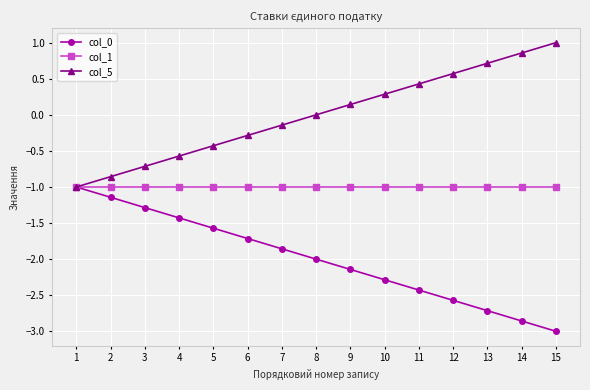

Which category has the highest value across all series?

15